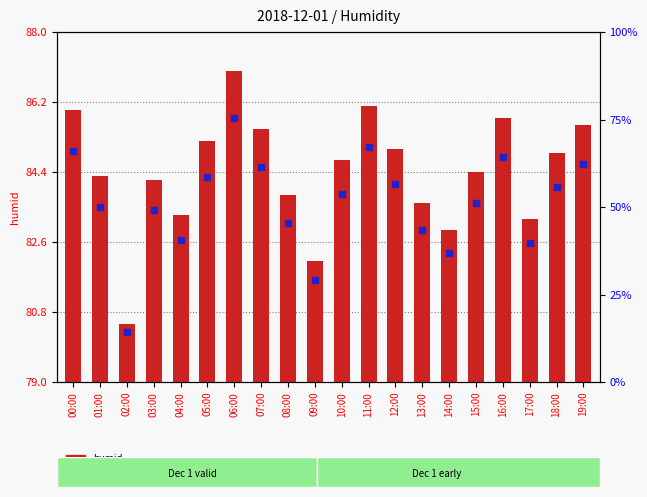

What are all the series names shown in the legend?

humid, percentile rank within the sample